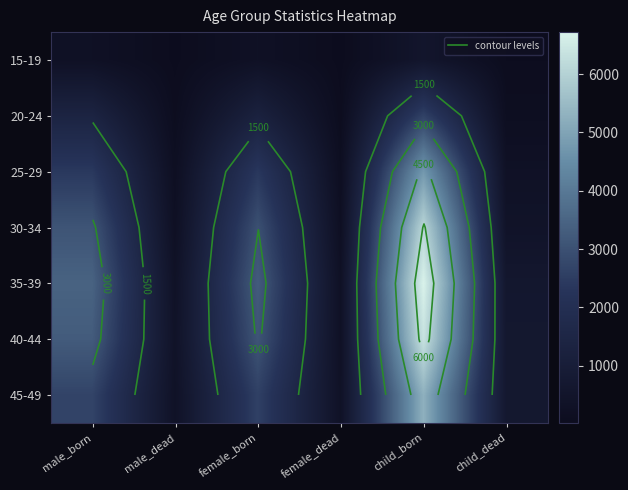

At female_dead, list the series in order from largest to smallest.

45-49, 40-44, 35-39, 30-34, 25-29, 20-24, 15-19